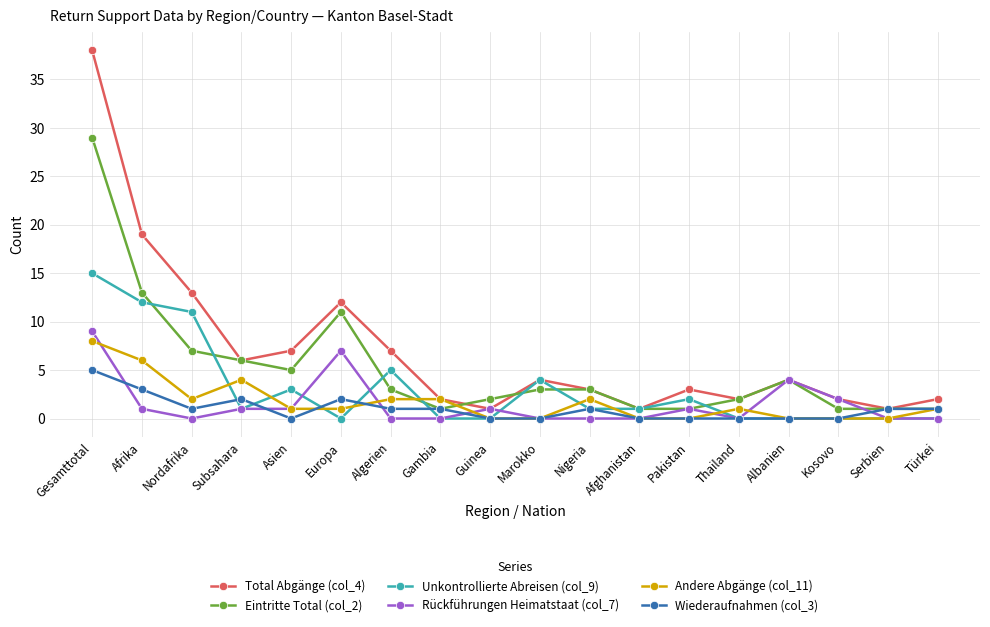

At how many categories does at least one series exceed 17?

2